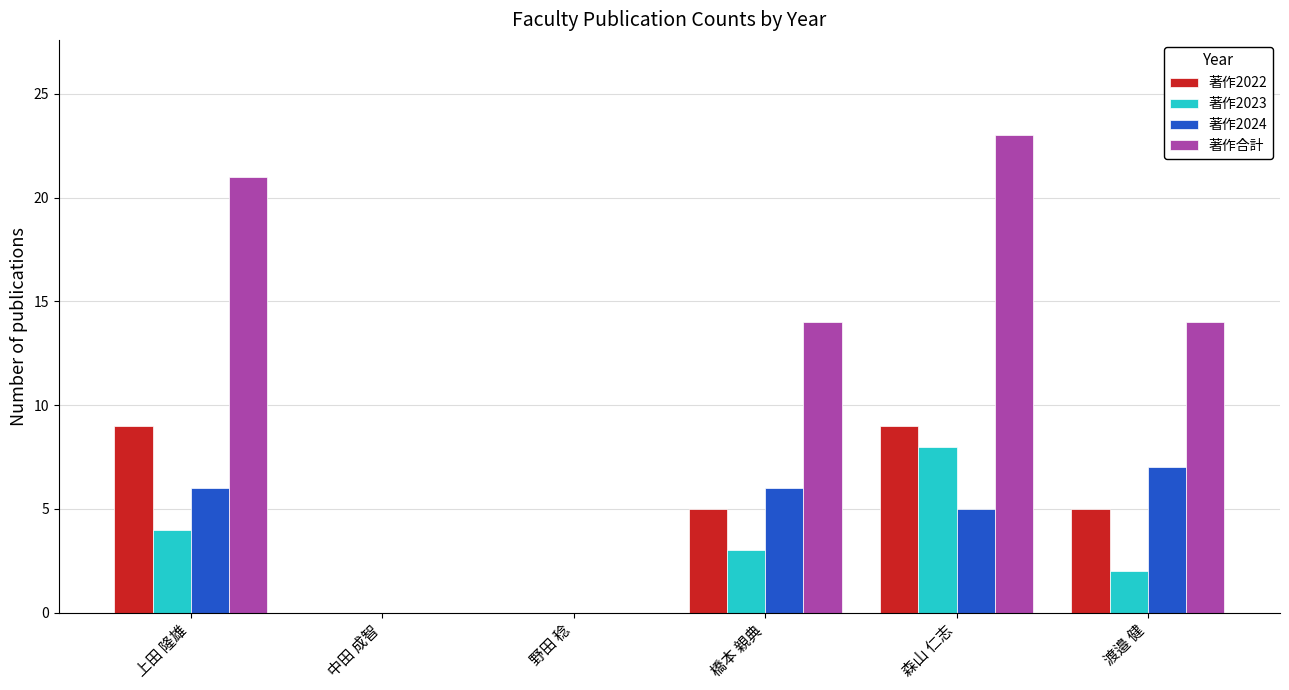

What is the sum of all 著作合計 values?

72